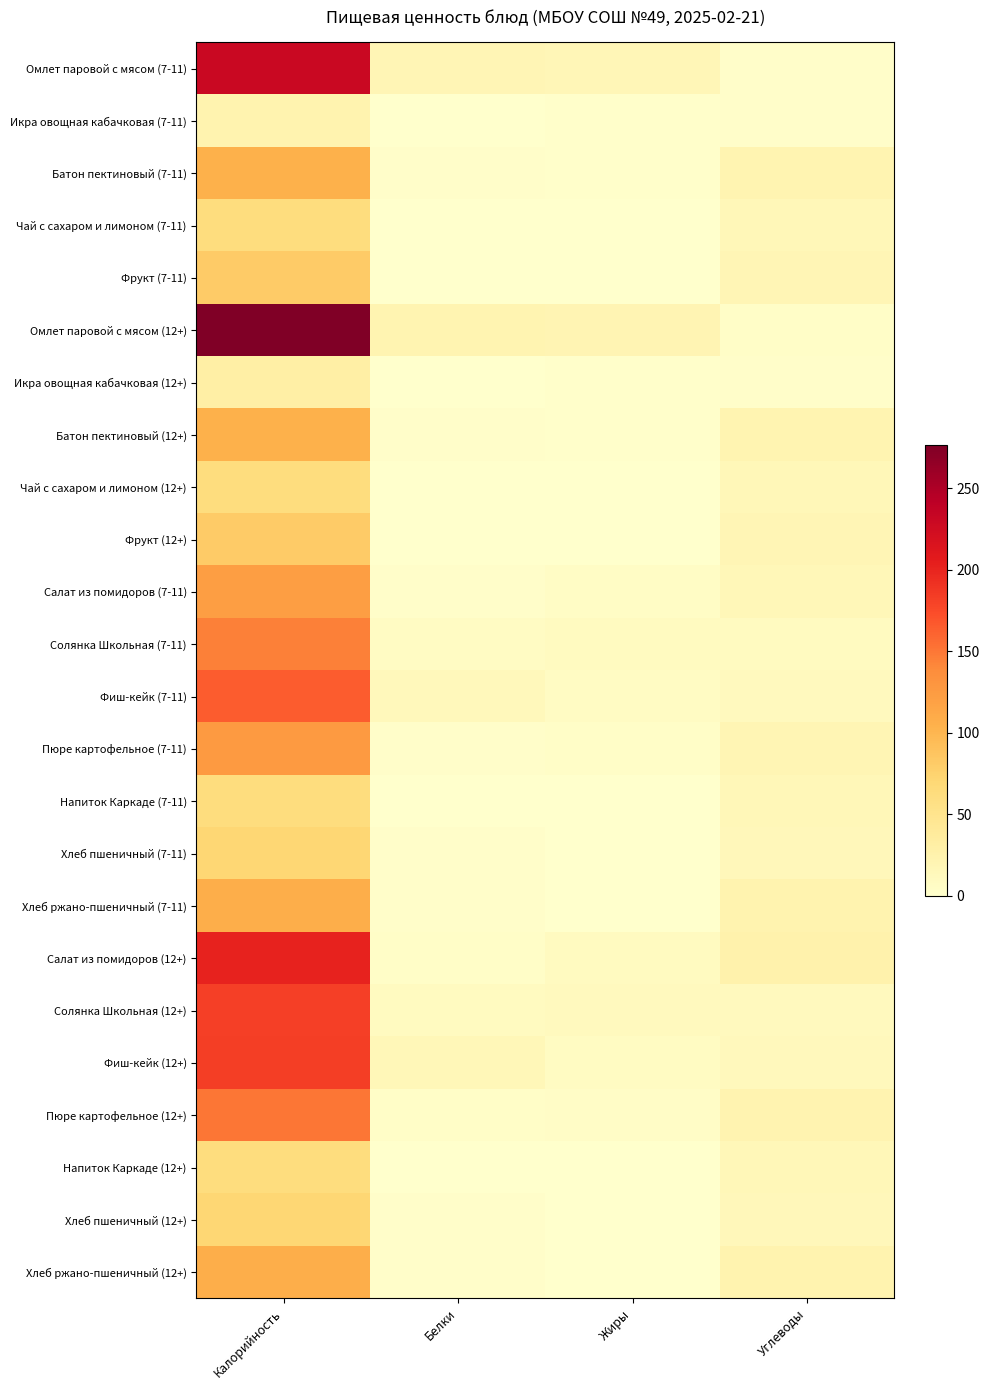

Reading right to left, list all the values displayed in this chart.

Омлет паровой с мясом (7-11): Углеводы=2.9	Жиры=16.4	Белки=17.9	Калорийность=230.4
Икра овощная кабачковая (7-11): Углеводы=2.3	Жиры=1.4	Белки=0.4	Калорийность=23.4
Батон пектиновый (7-11): Углеводы=20.6	Жиры=1.2	Белки=3.0	Калорийность=104.7
Чай с сахаром и лимоном (7-11): Углеводы=15.2	Жиры=0.1	Белки=0.2	Калорийность=62.4
Фрукт (7-11): Углеводы=17.8	Жиры=0.8	Белки=0.8	Калорийность=81.6
Омлет паровой с мясом (12+): Углеводы=3.5	Жиры=19.6	Белки=21.5	Калорийность=276.5
Икра овощная кабачковая (12+): Углеводы=3.1	Жиры=1.9	Белки=0.5	Калорийность=31.2
Батон пектиновый (12+): Углеводы=20.6	Жиры=1.2	Белки=3.0	Калорийность=104.7
Чай с сахаром и лимоном (12+): Углеводы=15.2	Жиры=0.1	Белки=0.2	Калорийность=62.4
Фрукт (12+): Углеводы=17.8	Жиры=0.8	Белки=0.8	Калорийность=81.6
Салат из помидоров (7-11): Углеводы=15.2	Жиры=5.6	Белки=2.5	Калорийность=121.2
Солянка Школьная (7-11): Углеводы=9.2	Жиры=9.0	Белки=7.0	Калорийность=145.7
Фиш-кейк (7-11): Углеводы=11.5	Жиры=7.1	Белки=13.8	Калорийность=164.9
Пюре картофельное (7-11): Углеводы=18.8	Жиры=4.3	Белки=2.9	Калорийность=125.6
Напиток Каркаде (7-11): Углеводы=15.3	Жиры=0.0	Белки=0.1	Калорийность=61.6
Хлеб пшеничный (7-11): Углеводы=14.8	Жиры=0.2	Белки=2.3	Калорийность=70.3
Хлеб ржано-пшеничный (7-11): Углеводы=23.8	Жиры=0.4	Белки=2.2	Калорийность=108.0
Салат из помидоров (12+): Углеводы=25.4	Жиры=9.3	Белки=4.2	Калорийность=201.9
Солянка Школьная (12+): Углеводы=11.5	Жиры=11.2	Белки=8.8	Калорийность=182.3
Фиш-кейк (12+): Углеводы=12.8	Жиры=7.9	Белки=15.3	Калорийность=183.2
Пюре картофельное (12+): Углеводы=22.5	Жиры=5.2	Белки=3.5	Калорийность=150.8
Напиток Каркаде (12+): Углеводы=15.3	Жиры=0.0	Белки=0.1	Калорийность=61.6
Хлеб пшеничный (12+): Углеводы=14.8	Жиры=0.2	Белки=2.3	Калорийность=70.3
Хлеб ржано-пшеничный (12+): Углеводы=23.8	Жиры=0.4	Белки=2.2	Калорийность=108.0